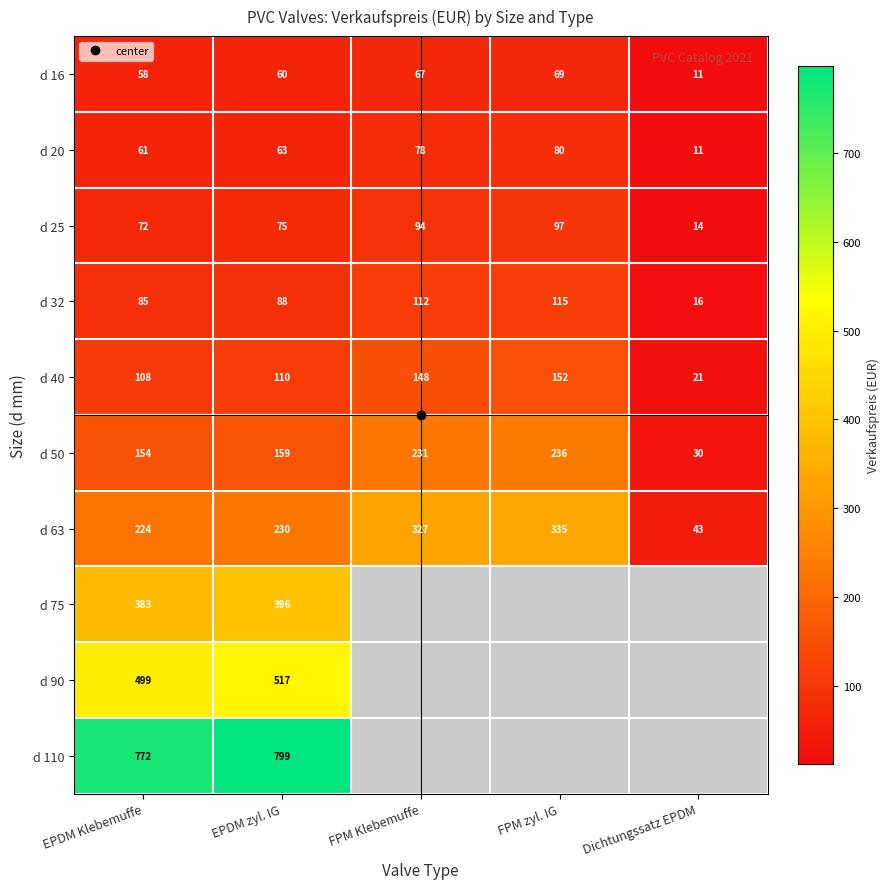

List the labels in order of d 20 value, smallest first.

Dichtungssatz EPDM, EPDM Klebemuffe, EPDM zyl. IG, FPM Klebemuffe, FPM zyl. IG